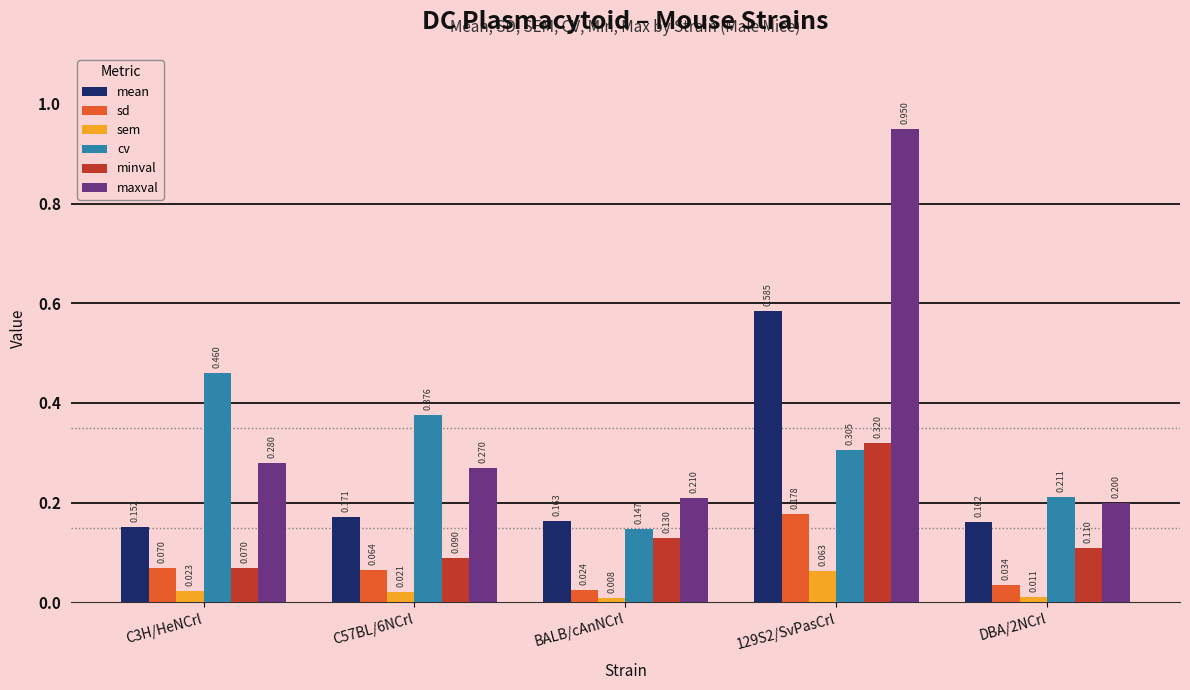

How many mean values are between 0 and 1?

5